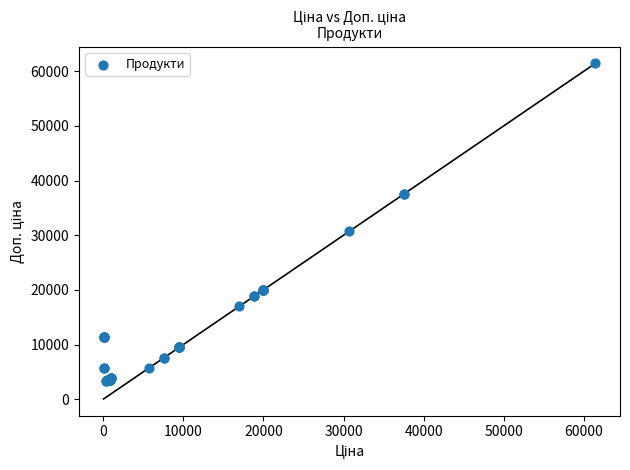

What Y value in the scatter plot is closest to 32383?

30717.1